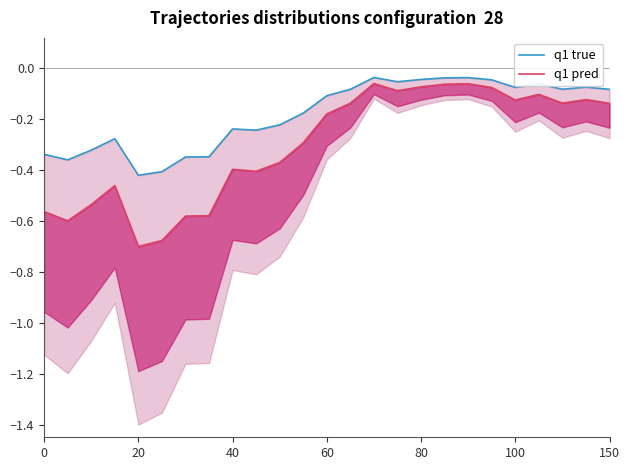

Does the chart display data point markers on the line(s)?

No